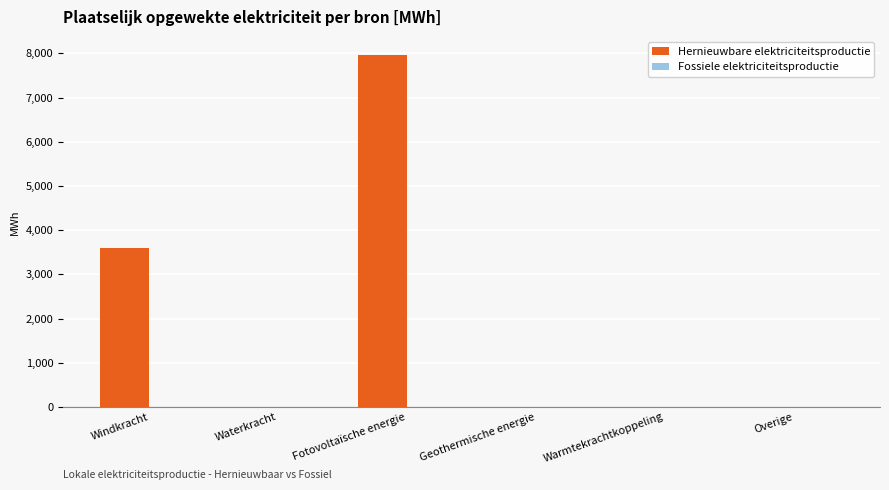

Are the bars horizontal?

No